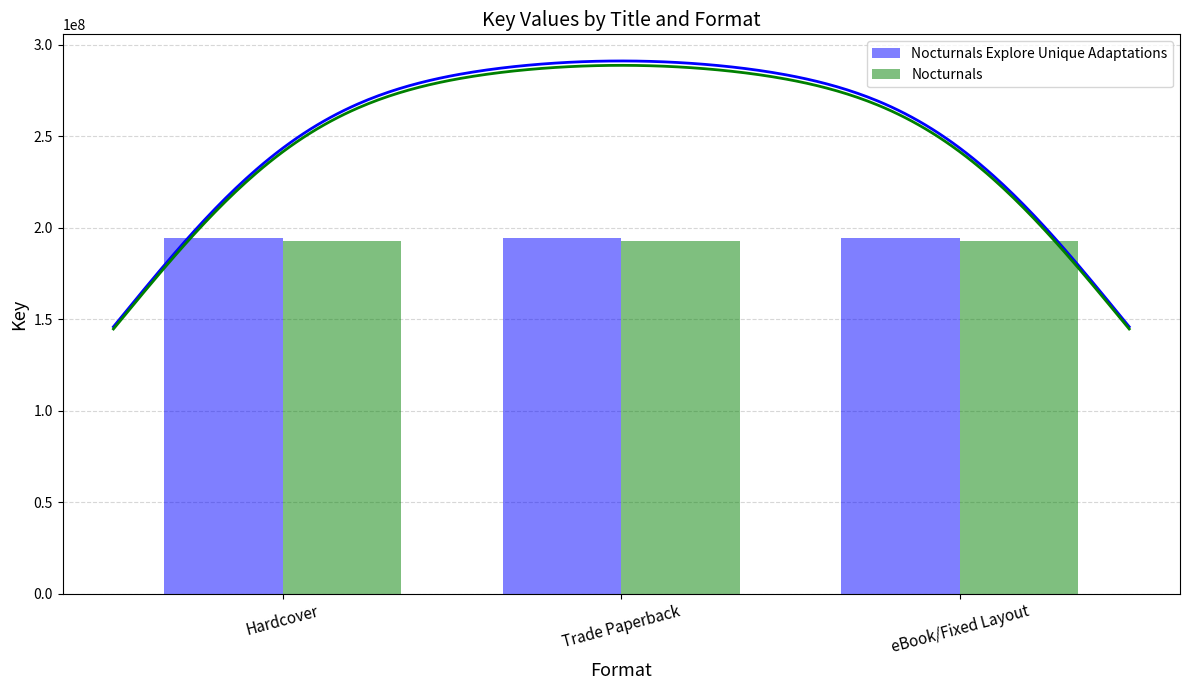

Where is Nocturnals nearest to the value 192585237?

Hardcover